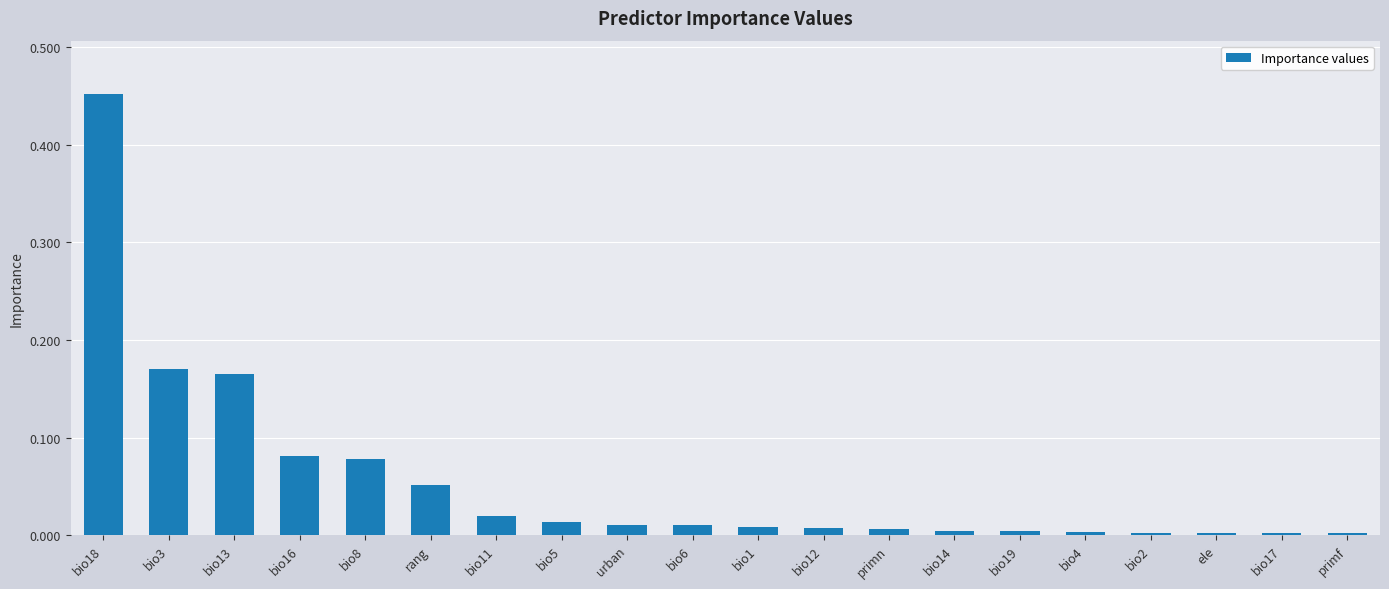

How many bars are there in total?

20